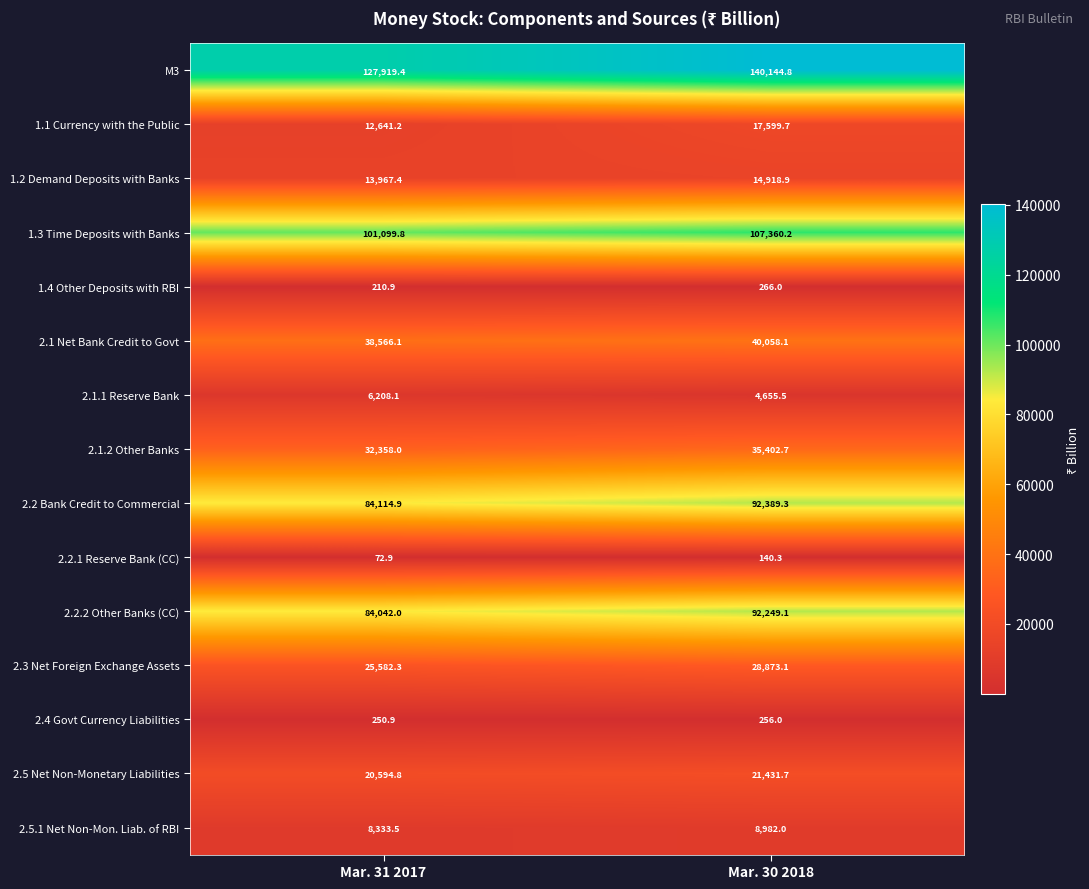

Count the number of categories in the chart.

2